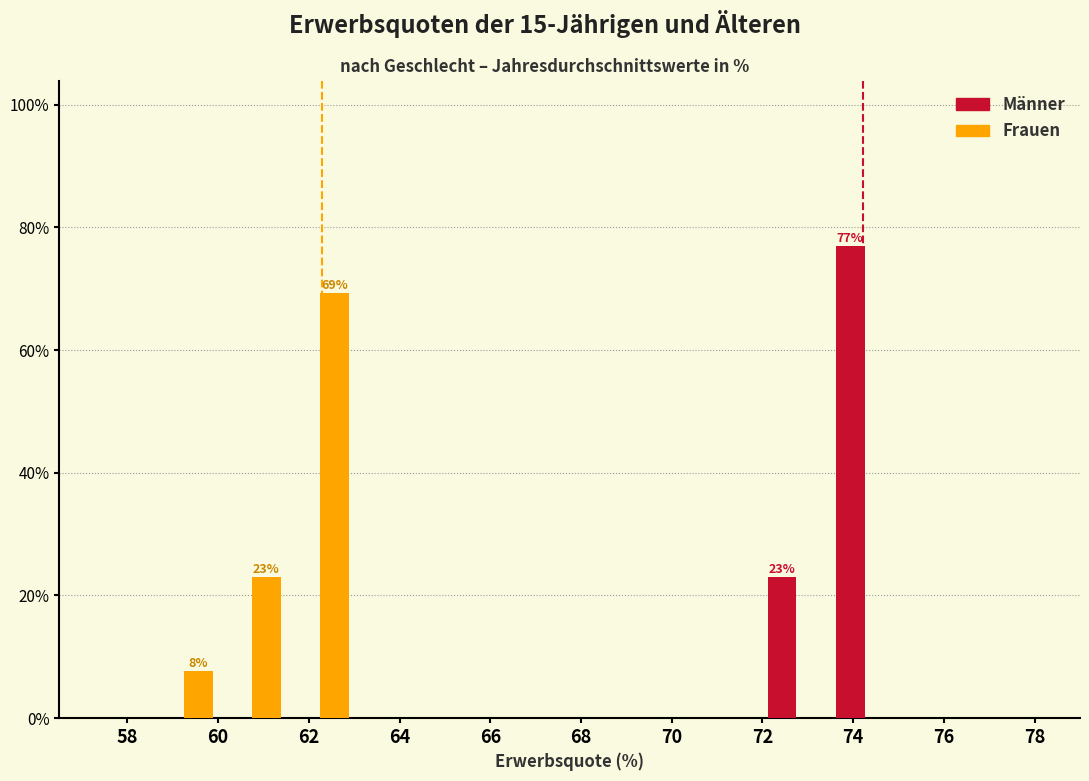

In the Frauen series, which range on the x-axis has the tallest bar?

61.5 to 63.0